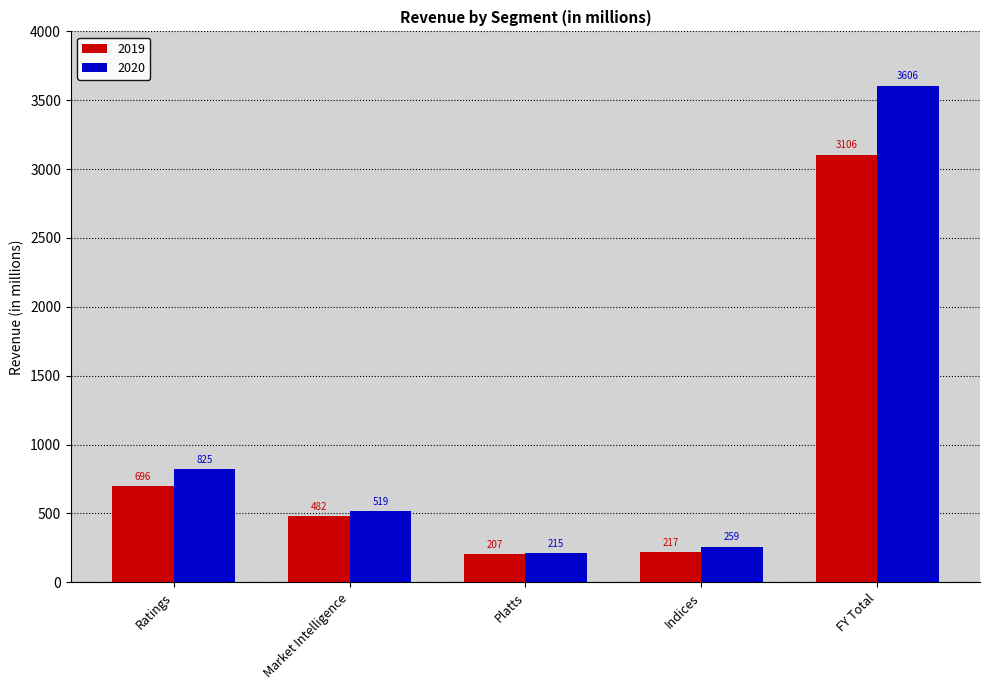

List the series in order of their overall mean, lowest first.

2019, 2020